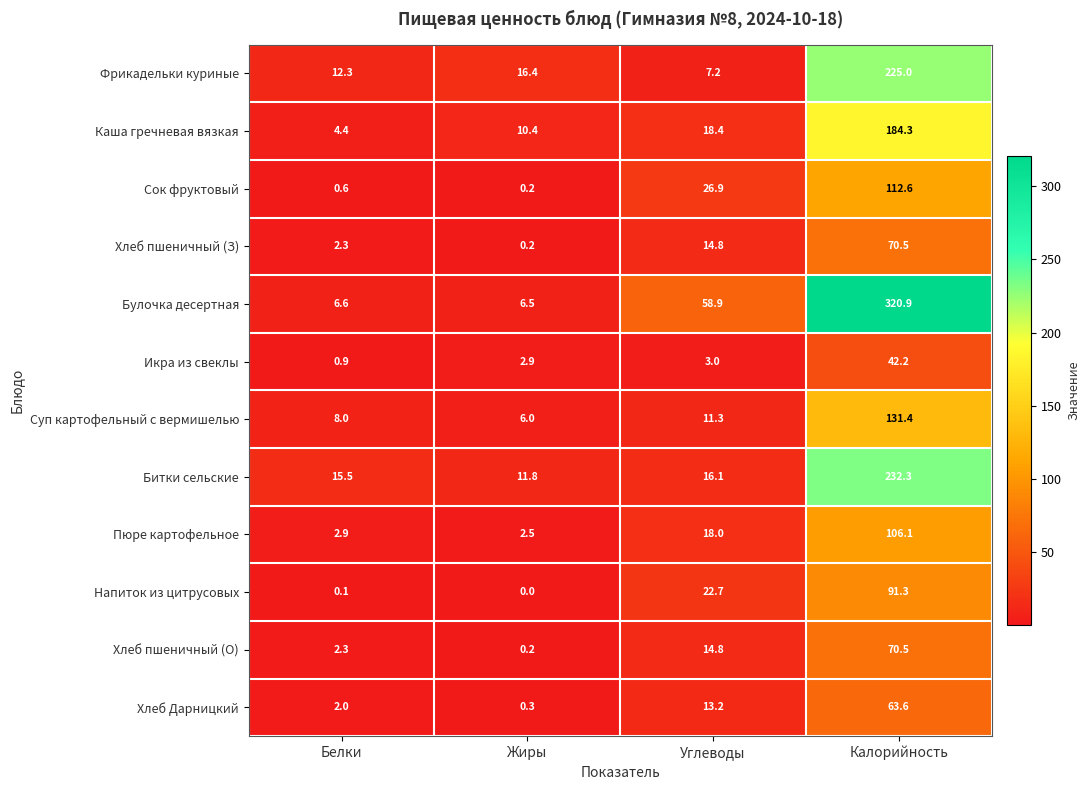

What is the spread (max minus min) of values at Жиры?

16.4